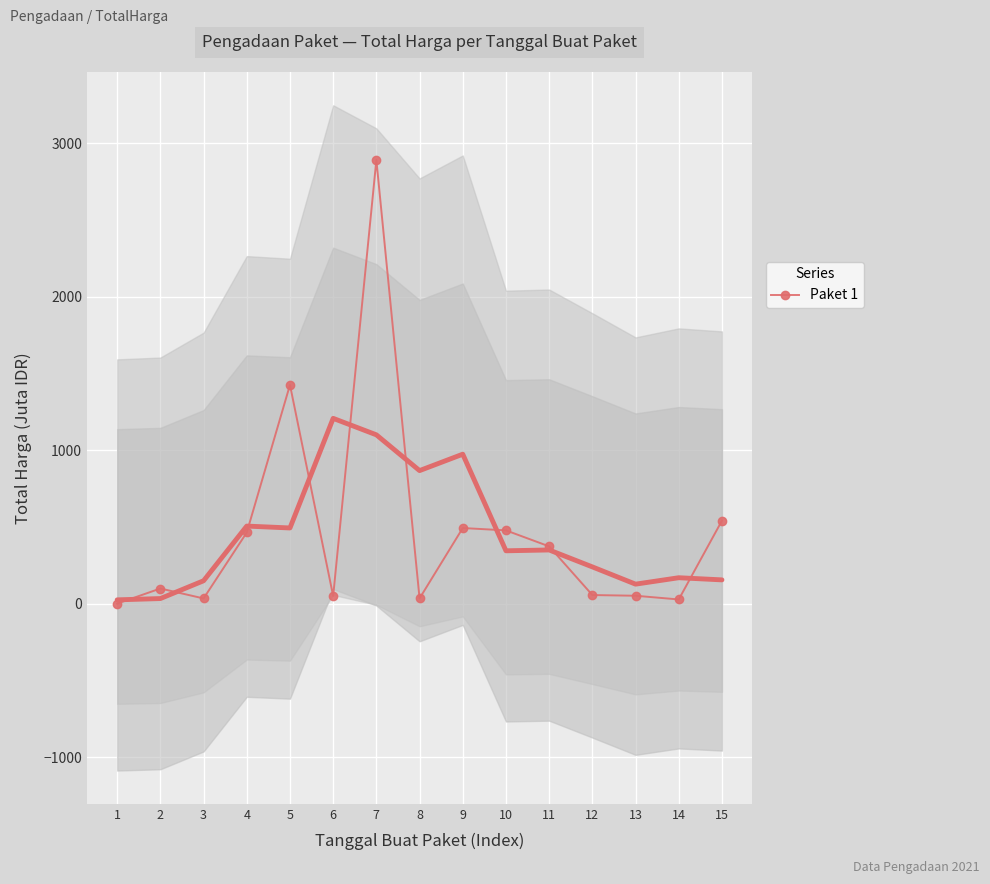

How many points are lower than both their immediate neighbors (excluding endpoints)?

4